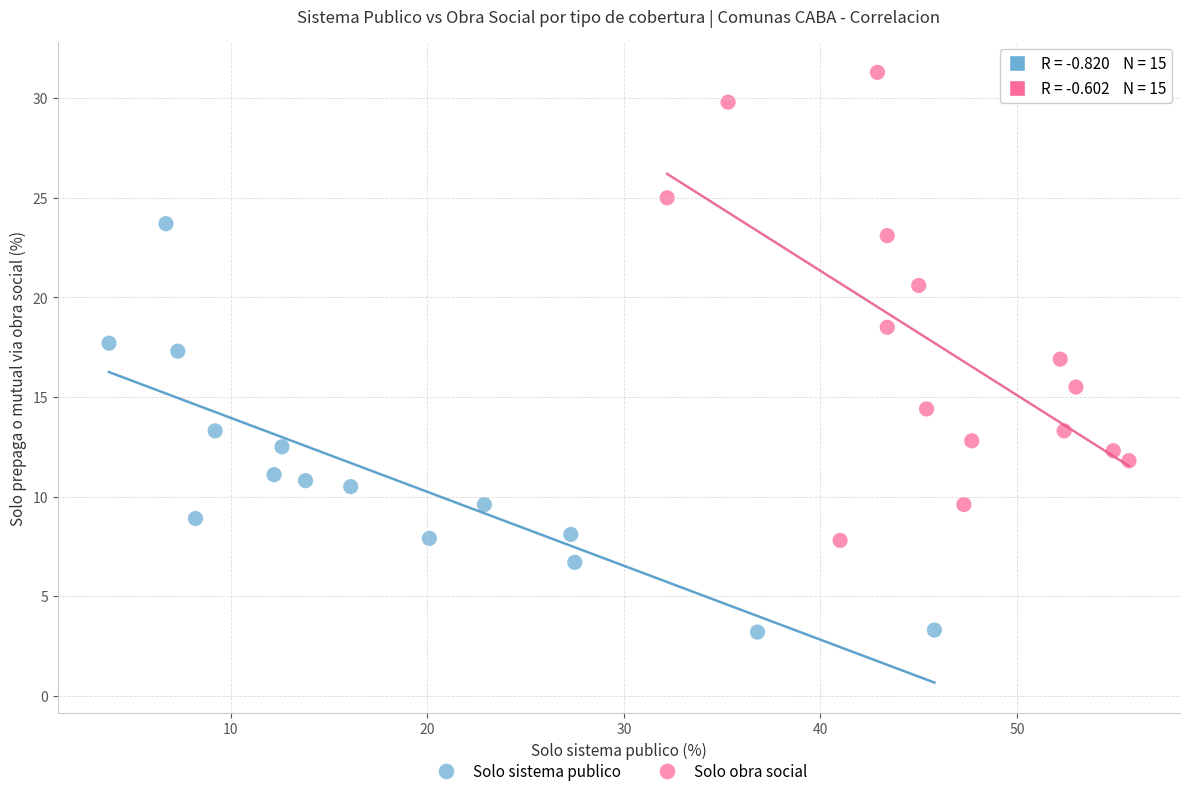

Which series contains the highest Y value?

Solo obra social